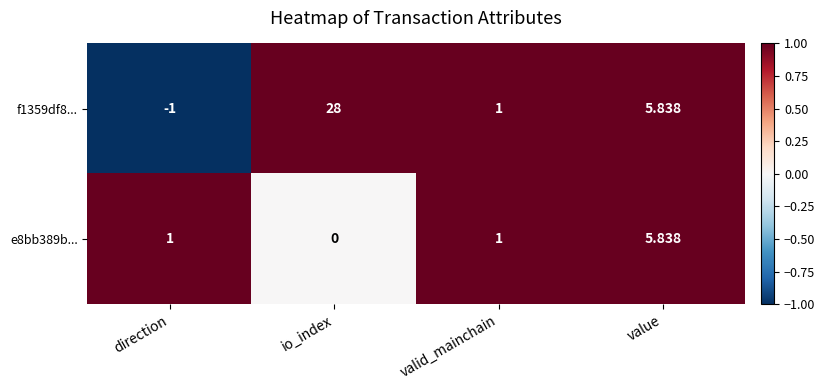

Where is f1359df8... nearest to the value 13?

value